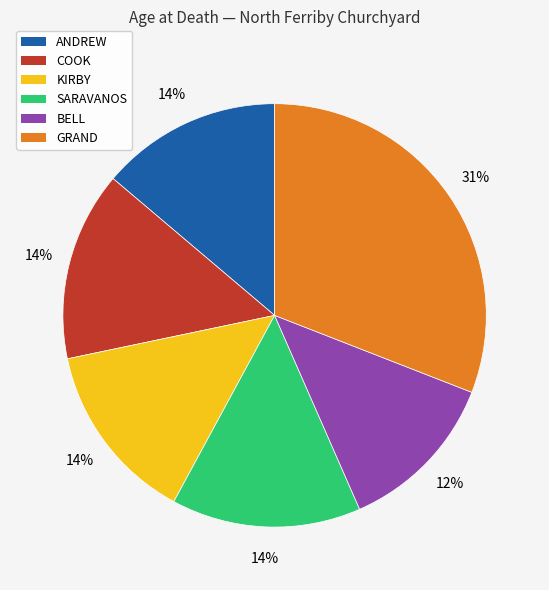

What is the smallest slice in the pie chart?

BELL